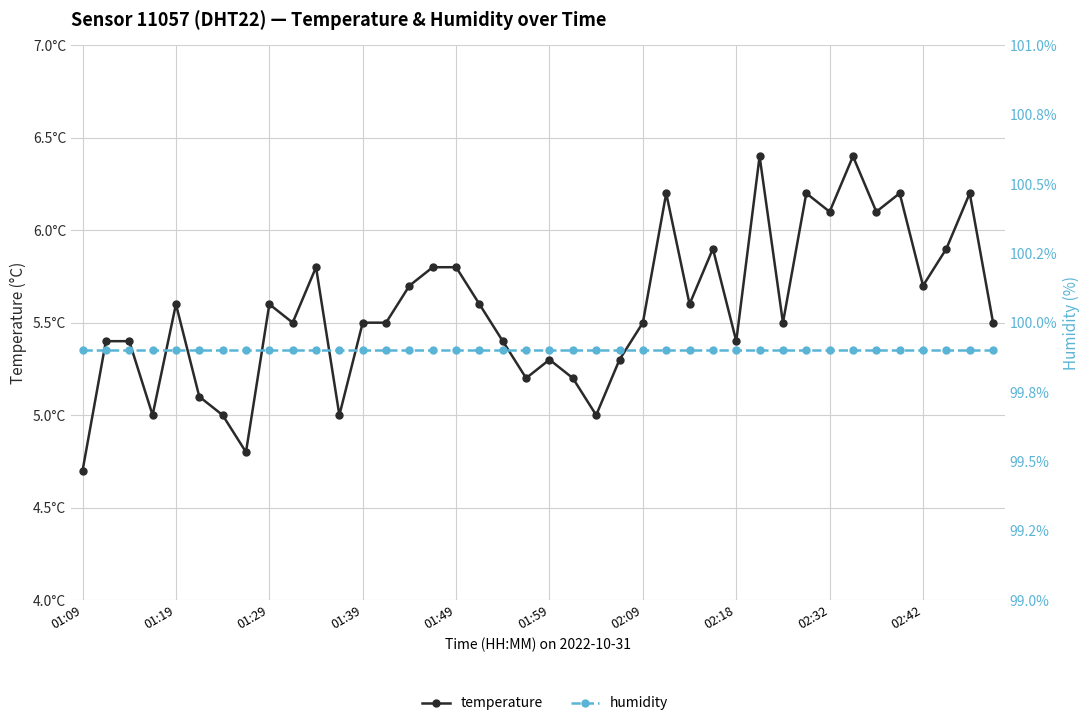

What is the average value of the temperature series?

5.6